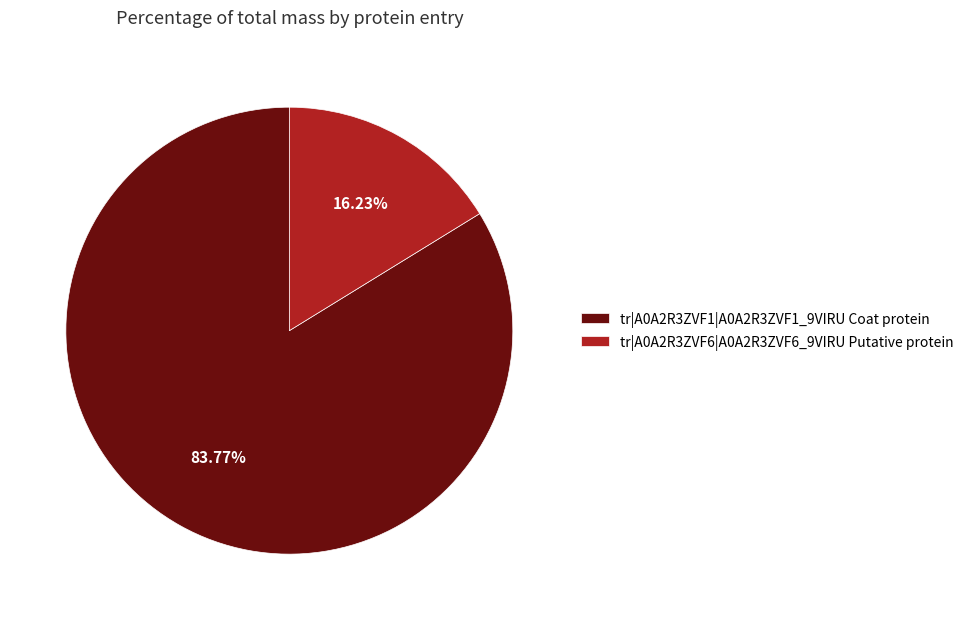

Is there a majority slice in this chart?

Yes